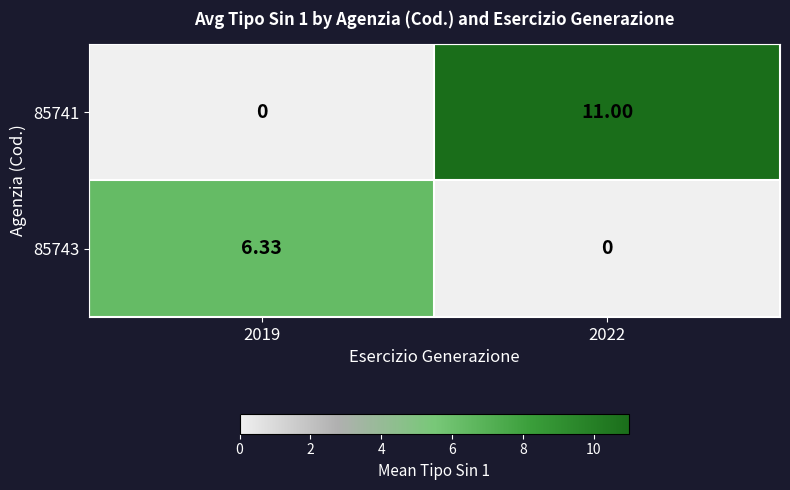

Is the value of 85743 at 2019 greater than the value of 85741 at 2019?

Yes